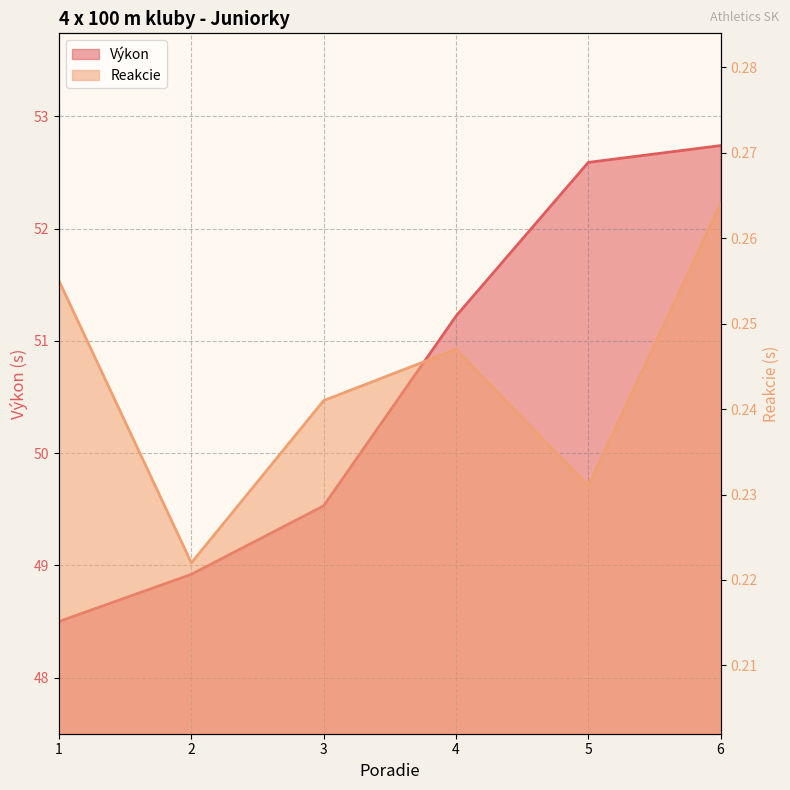

True or false: Výkon has a value of 34.0 at 2.

False